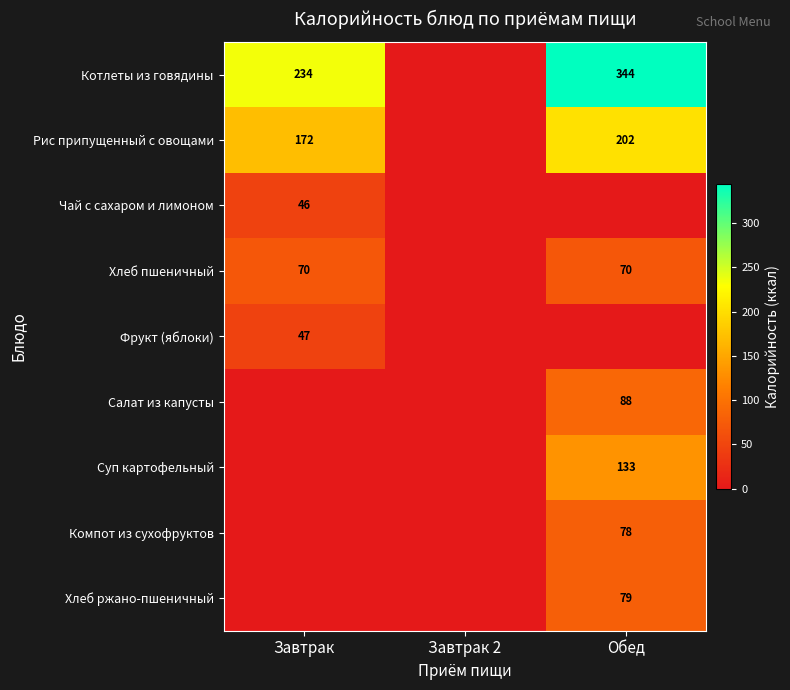

The value of Котлеты из говядины at Завтрак is 389. True or false?

False